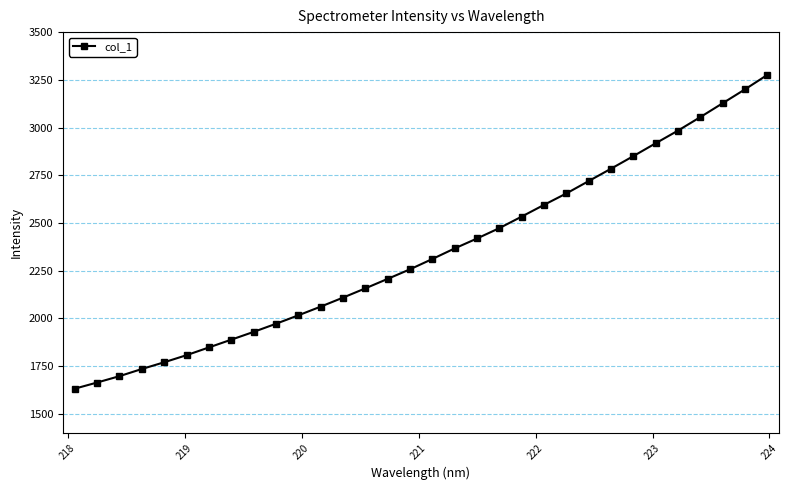

What is the average value?

2343.9